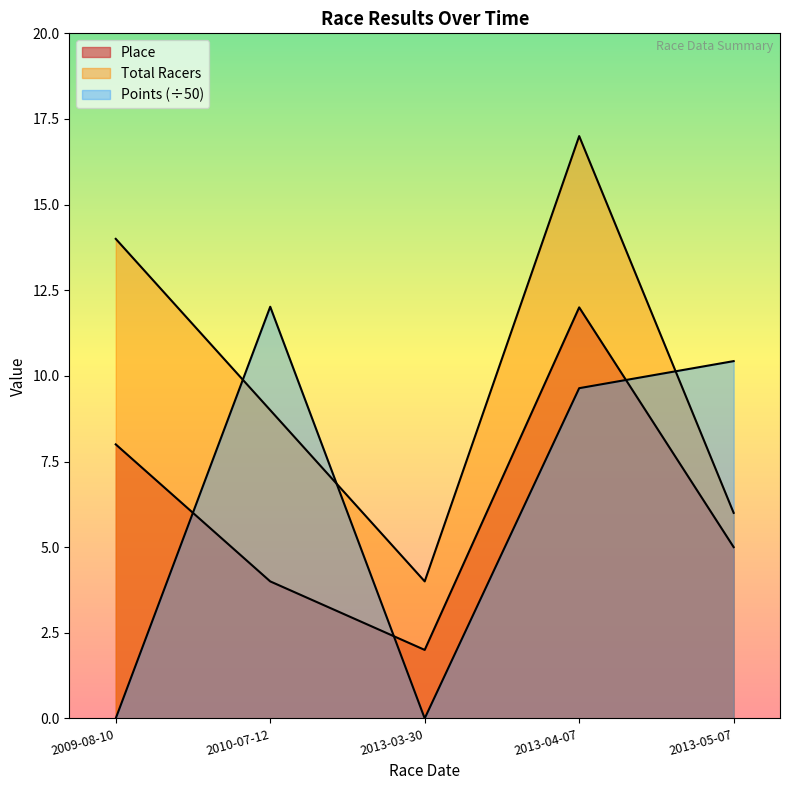

Between which two adjacent categories do Points and Place first intersect?

2009-08-10 and 2010-07-12